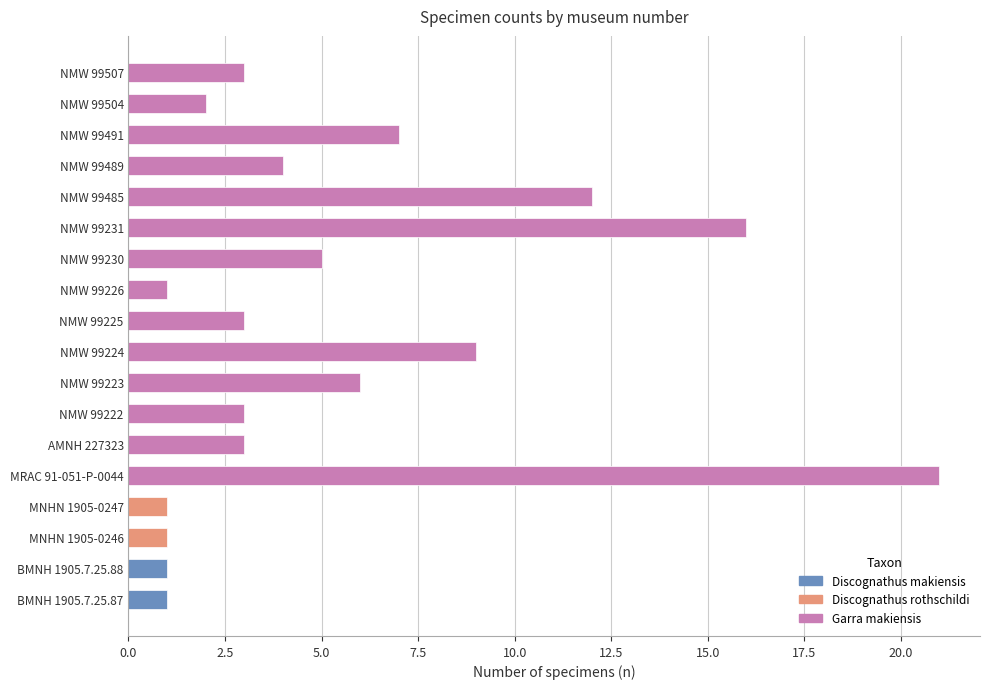

What is the difference between the maximum and minimum values?

20